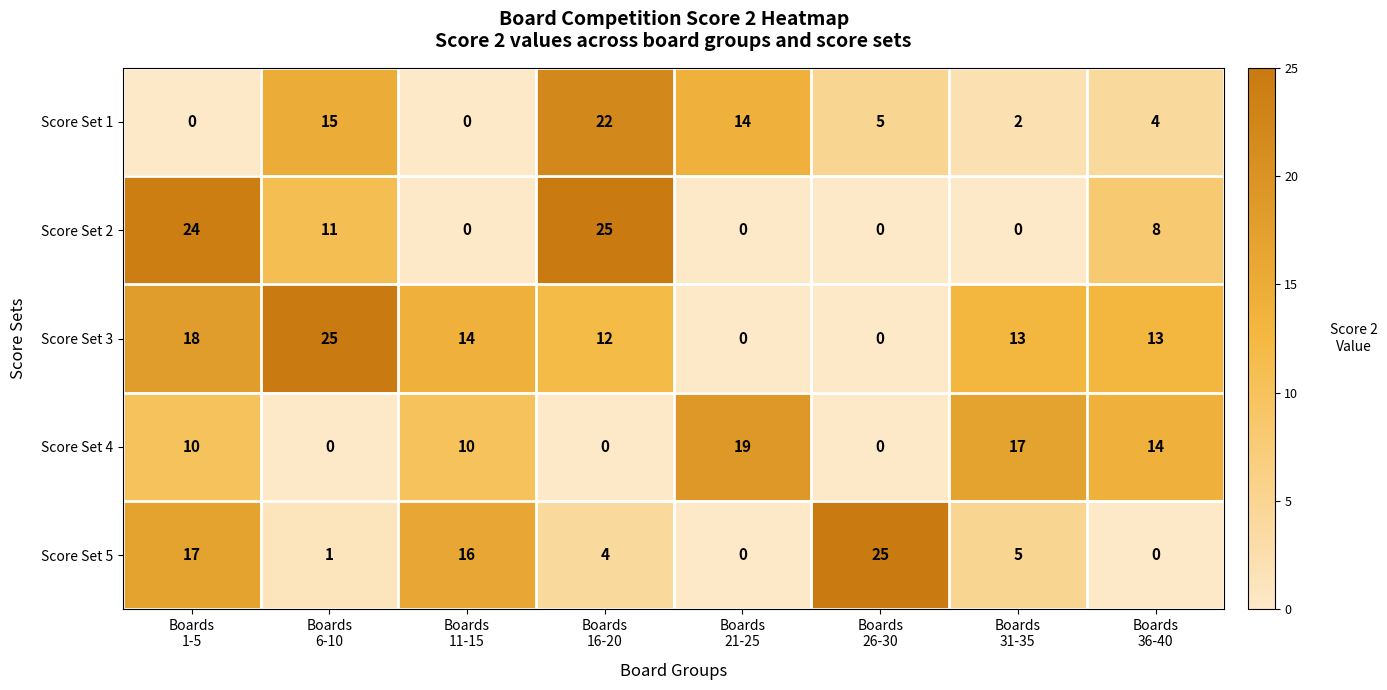

What is the maximum value shown in the chart?

25